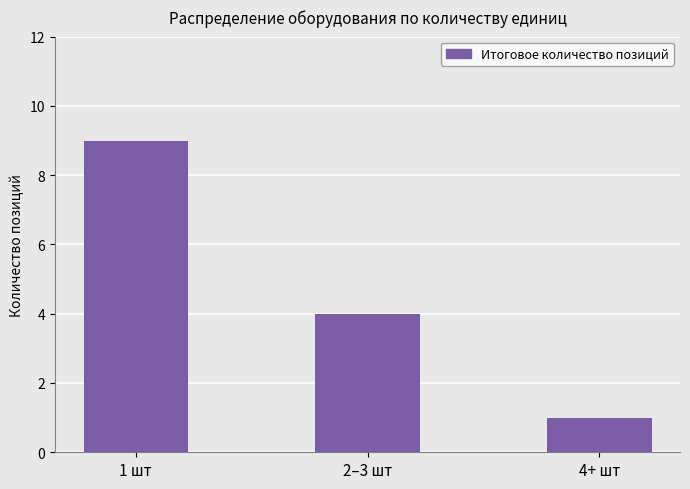

How many values are below 4?

1